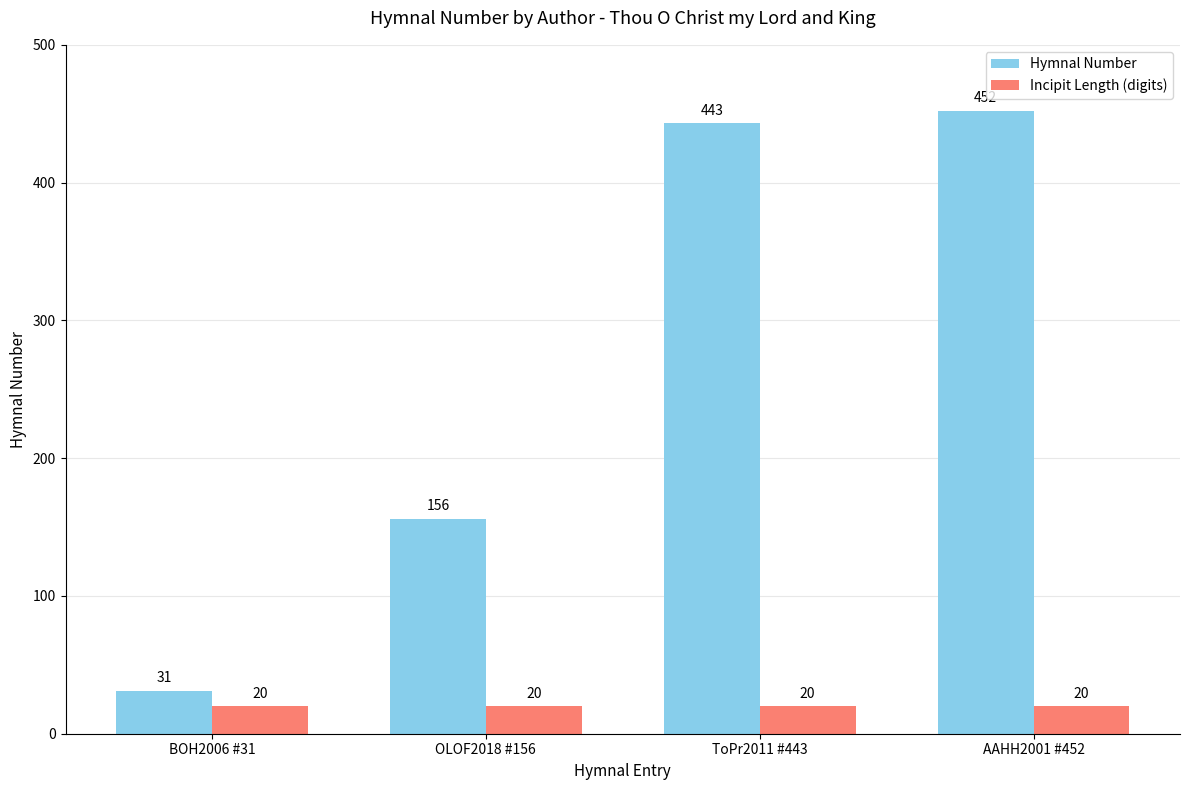

What is the difference between the maximum and minimum values in the Hymnal Number series?

421